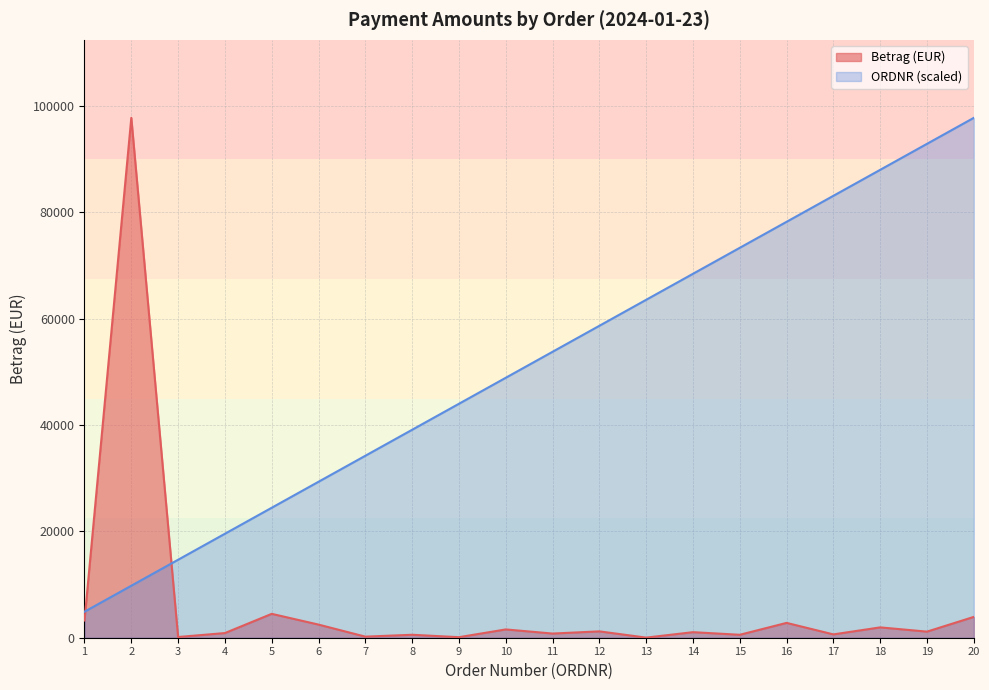

Between 14 and 3, which is larger?

14